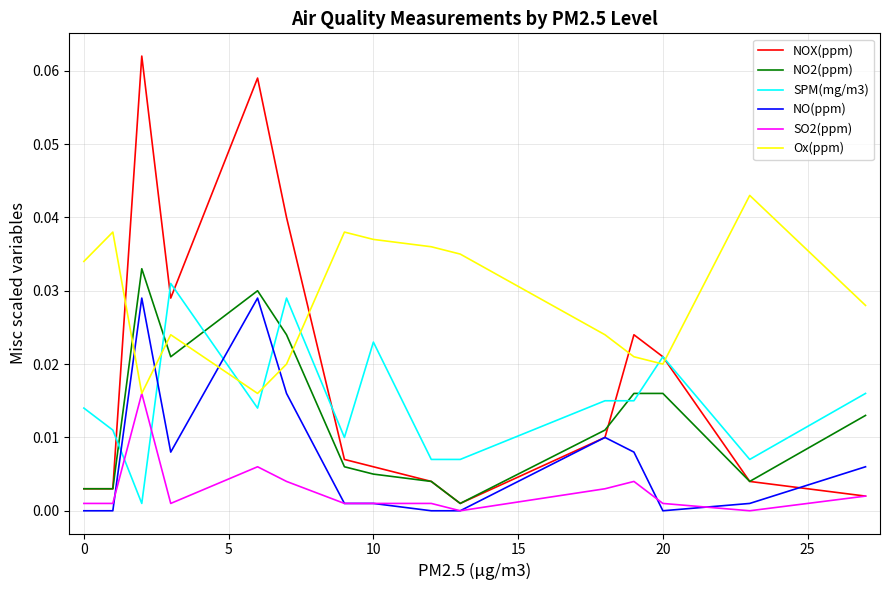

After their last crossing, which series has the higher values: SPM(mg/m3) or Ox(ppm)?

Ox(ppm)